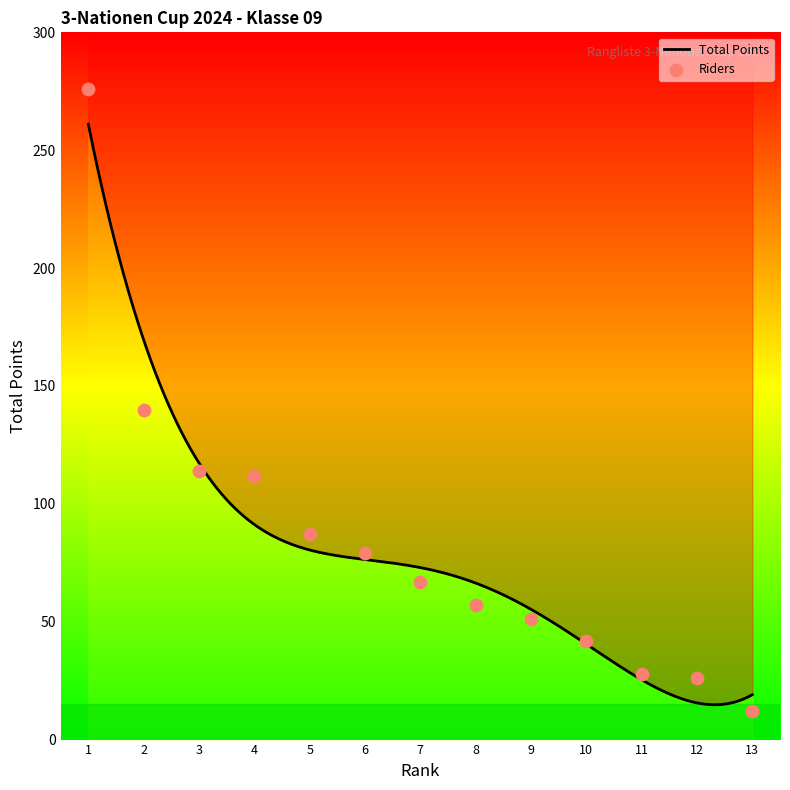

Between 8 and 11, which is larger?

8